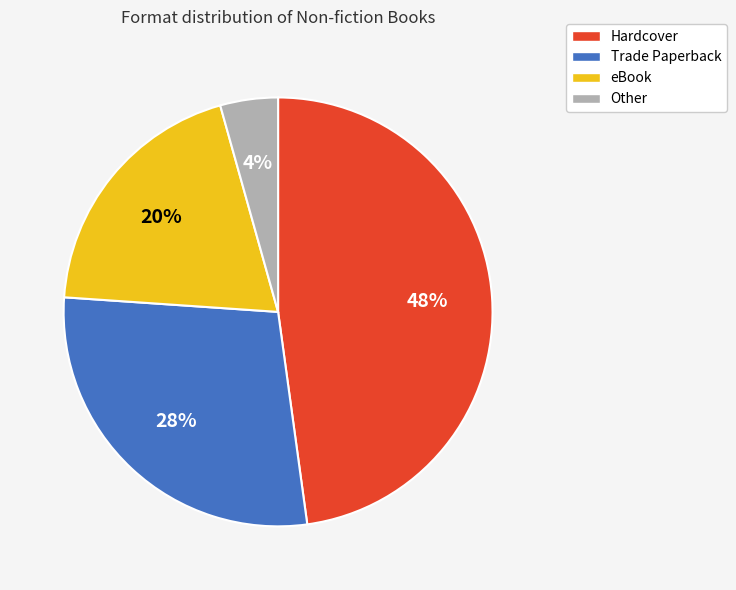

The Hardcover slice represents 53% of the pie. True or false?

False